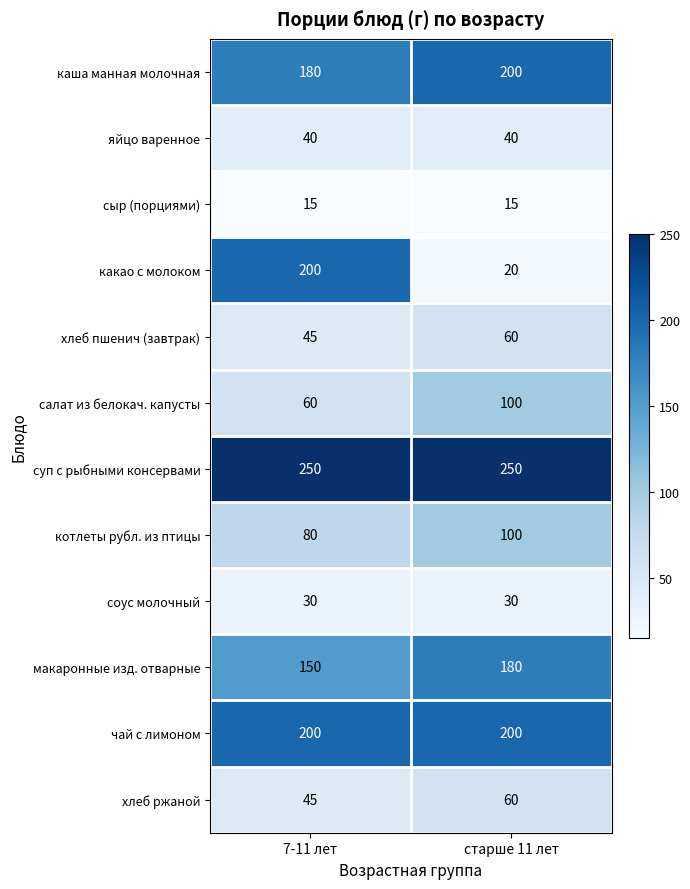

What is the sum of the яйцо варенное values at старше 11 лет and 7-11 лет?

80